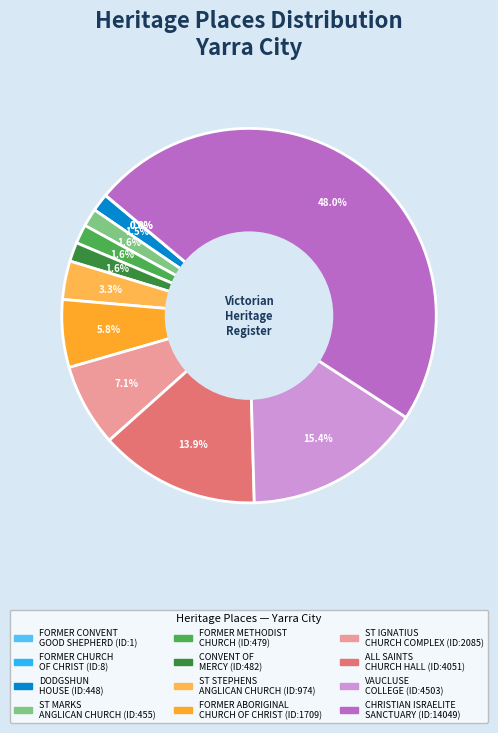

Is there any slice that represents more than half of the pie?

No